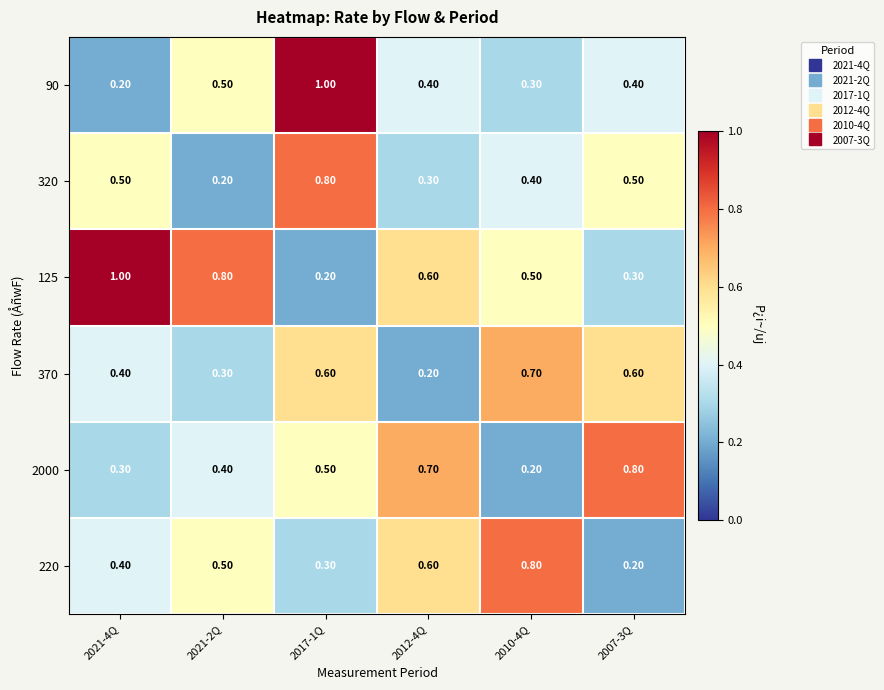

At which category is the sum across all series the highest?

2017-1Q